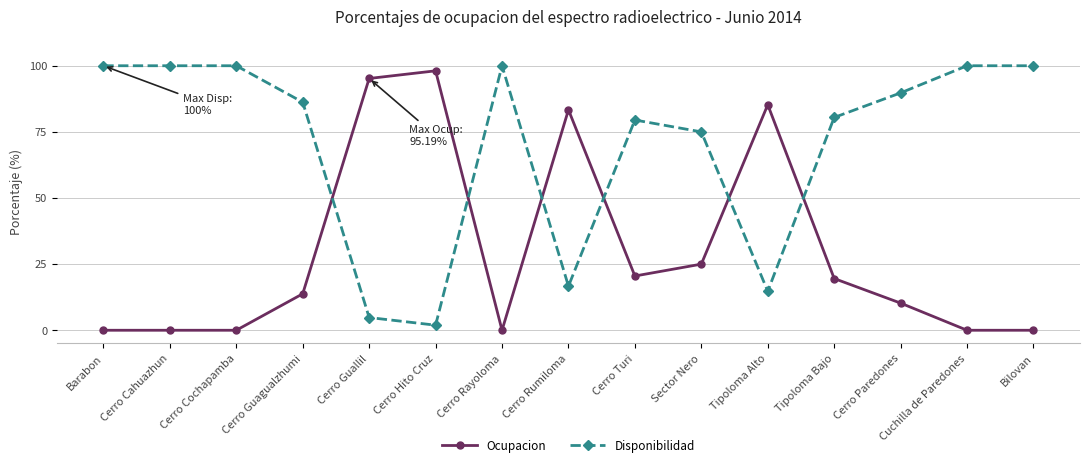

True or false: Ocupacion has more than 0 interior local peaks.

True